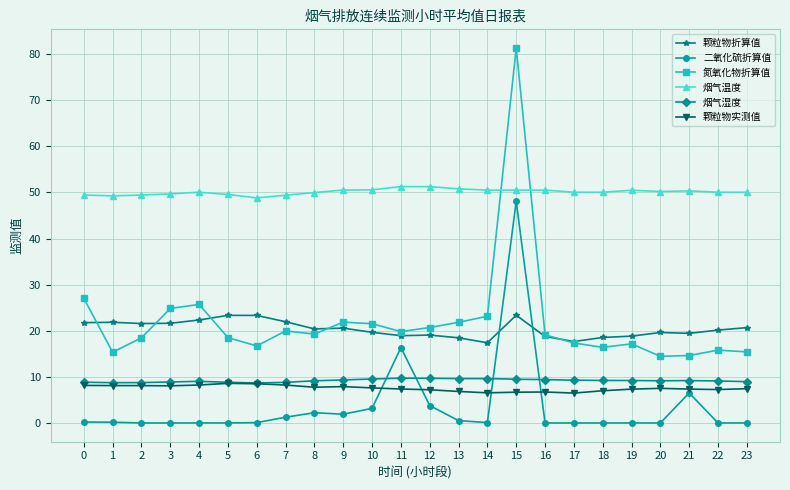

Does the chart have visible grid lines?

Yes